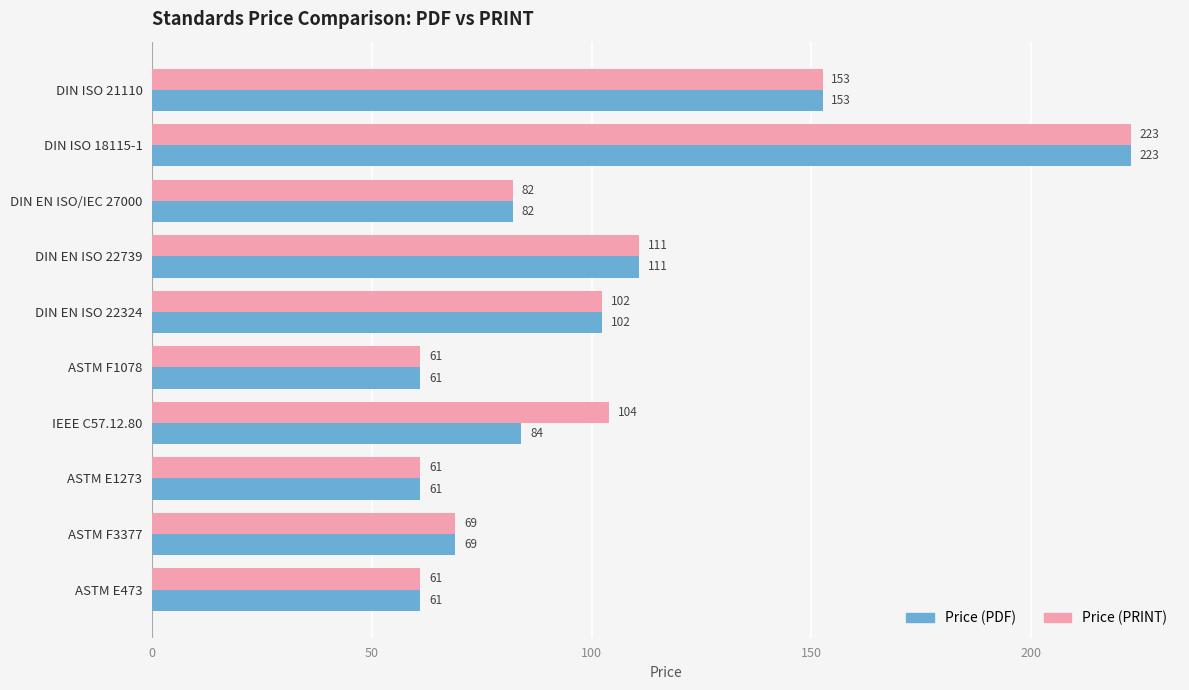

What is the minimum value for Price (PRINT)?

61.0